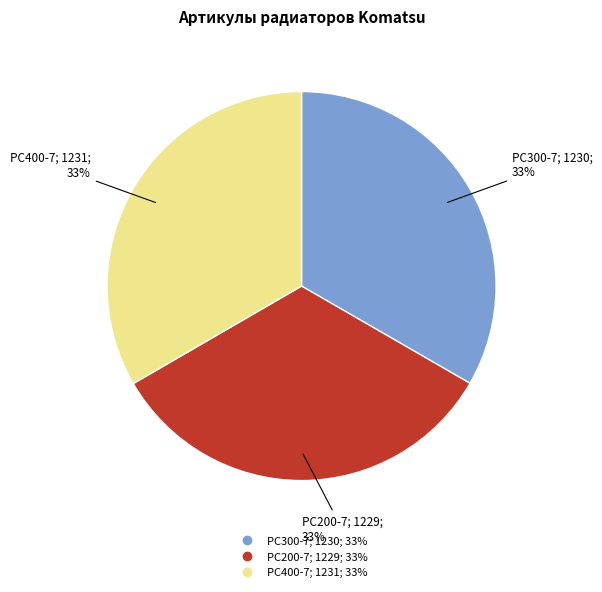

Count the number of slices in the pie.

3